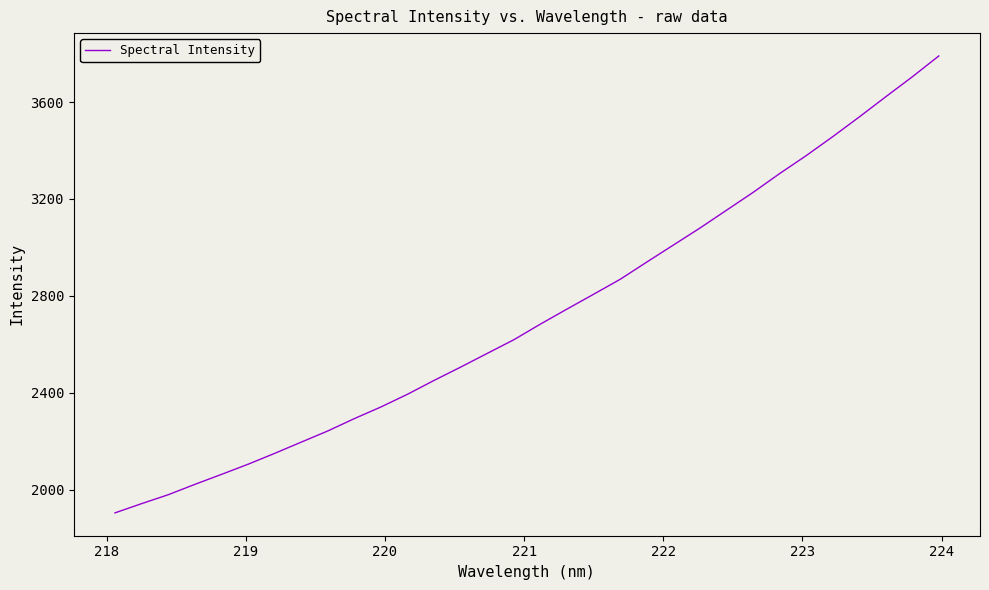

What is the smallest value displayed?

1904.7